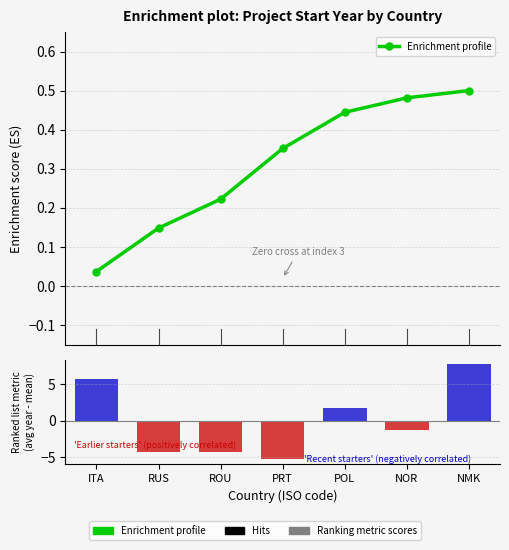

Reading left to right, extract all data points from this chart.

Enrichment profile: ITA=0.0	RUS=0.1	ROU=0.2	PRT=0.4	POL=0.4	NOR=0.5	NMK=0.5
Ranking metric scores: ITA=5.7	RUS=-4.3	ROU=-4.3	PRT=-5.3	POL=1.7	NOR=-1.3	NMK=7.7